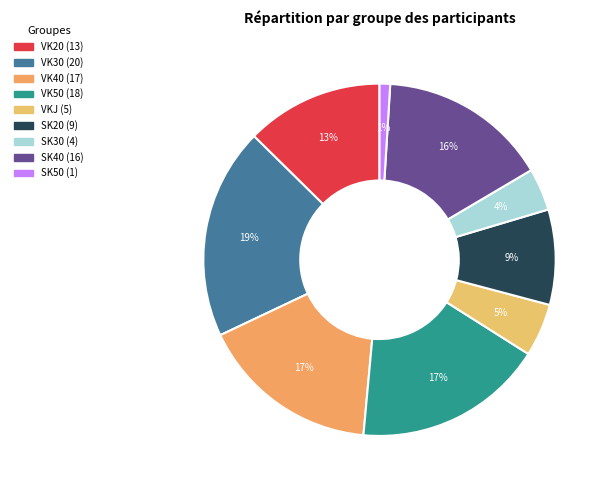

To the nearest percent, what is the combined percentage of SK30 and VK20?

17%